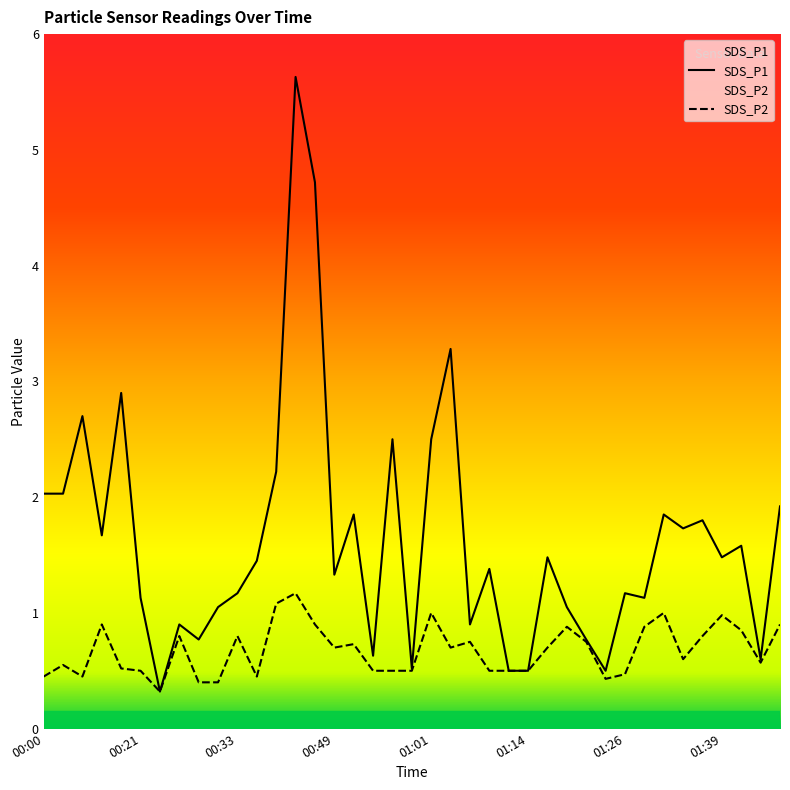

Read the SDS_P2 value at 00:16.

0.9